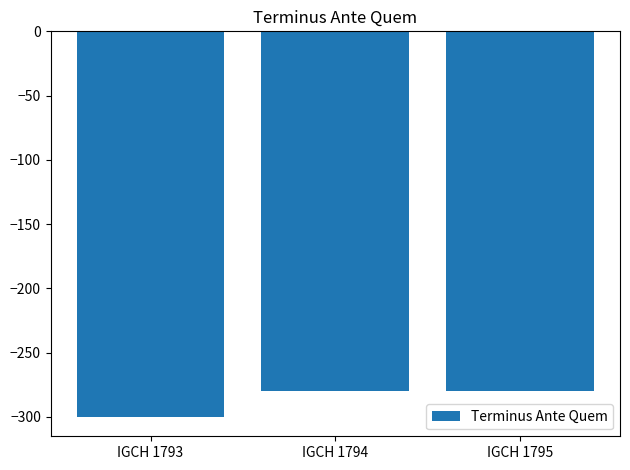

What is the maximum value shown in the chart?

-280